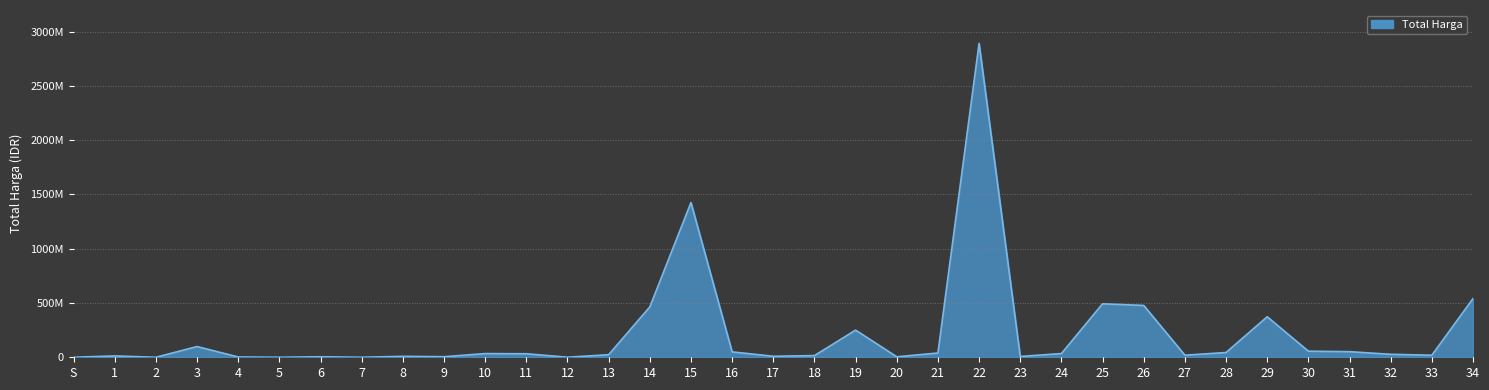

What is the change in value from 10 to 30?

+22152800